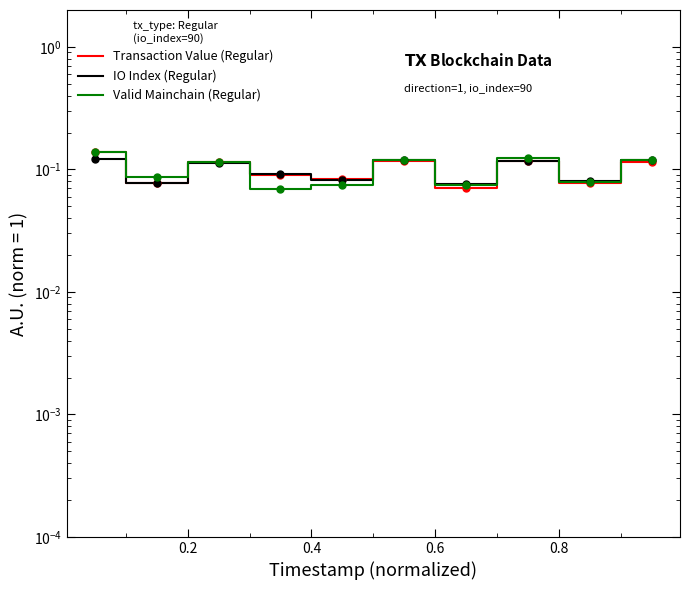

What is the greatest value displayed?

0.1